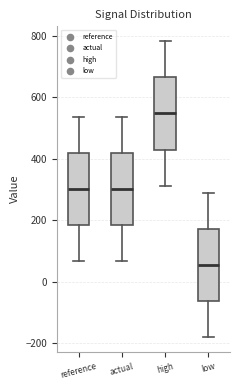

Which box's median line is the highest?

high